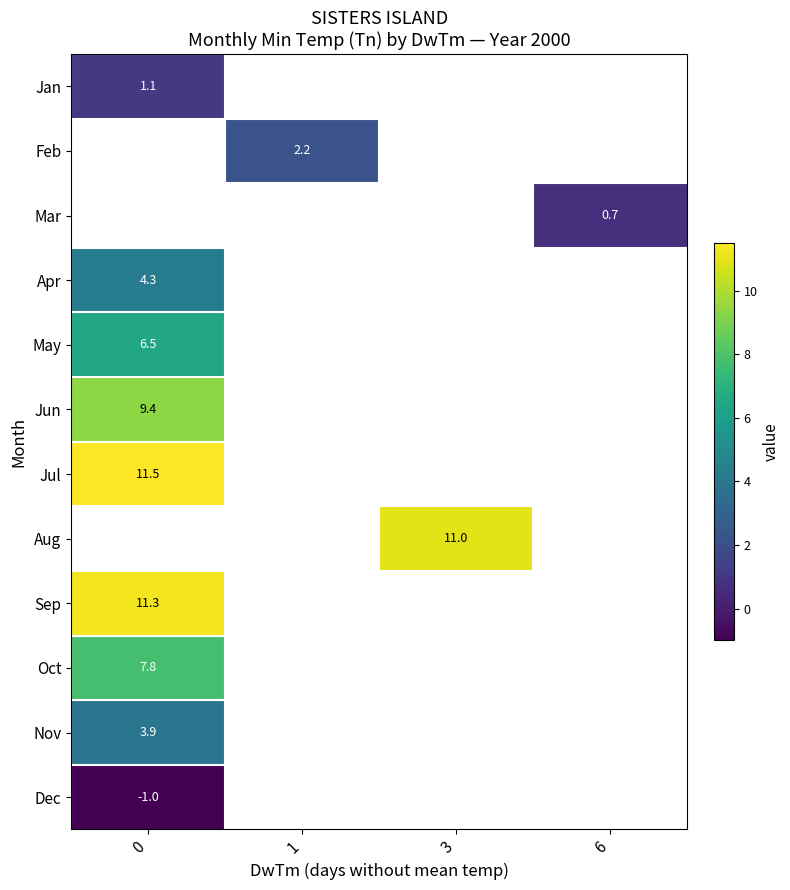

The Jul series shows 11.5 at 0. True or false?

True